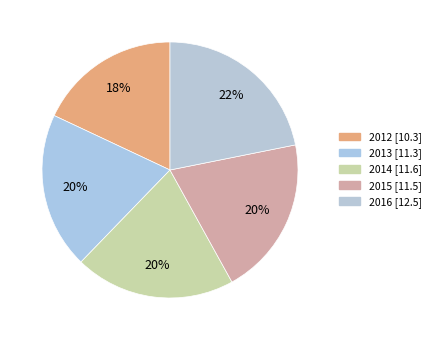

Do 2012 and 2016 together represent more than half of the pie?

No